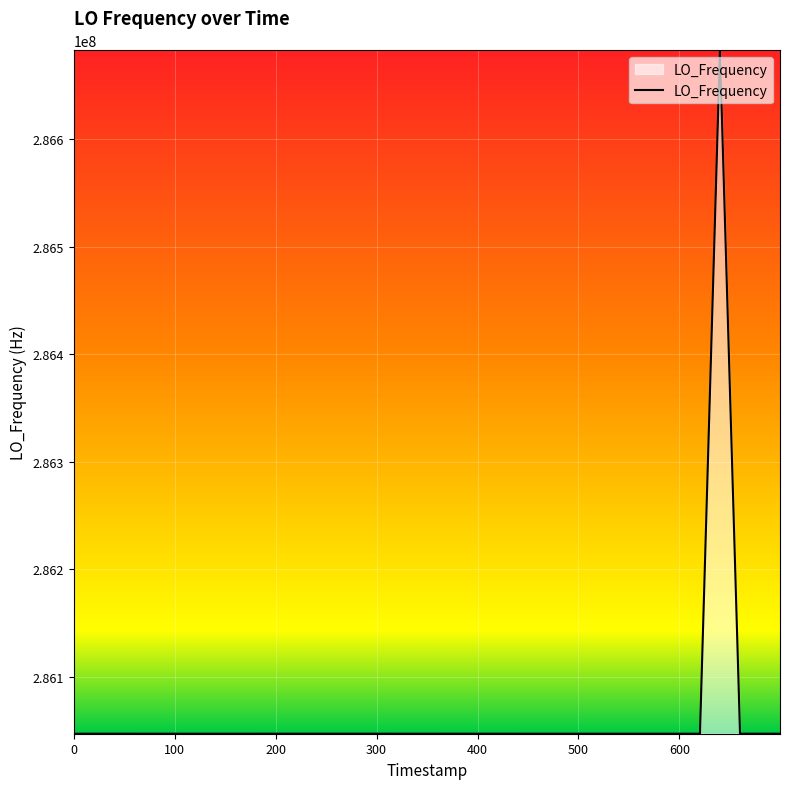

What is the maximum value shown in the chart?

286682706.3